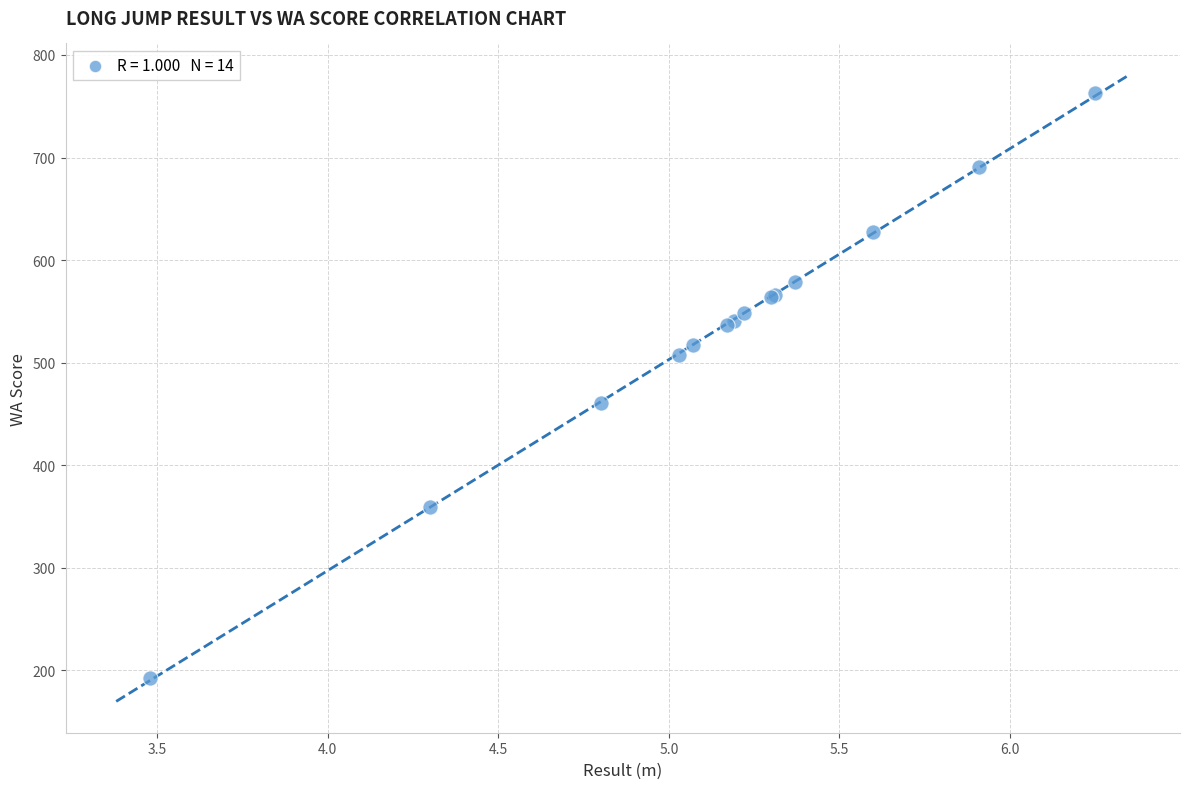

What Y value in the scatter plot is closest to 478?

461